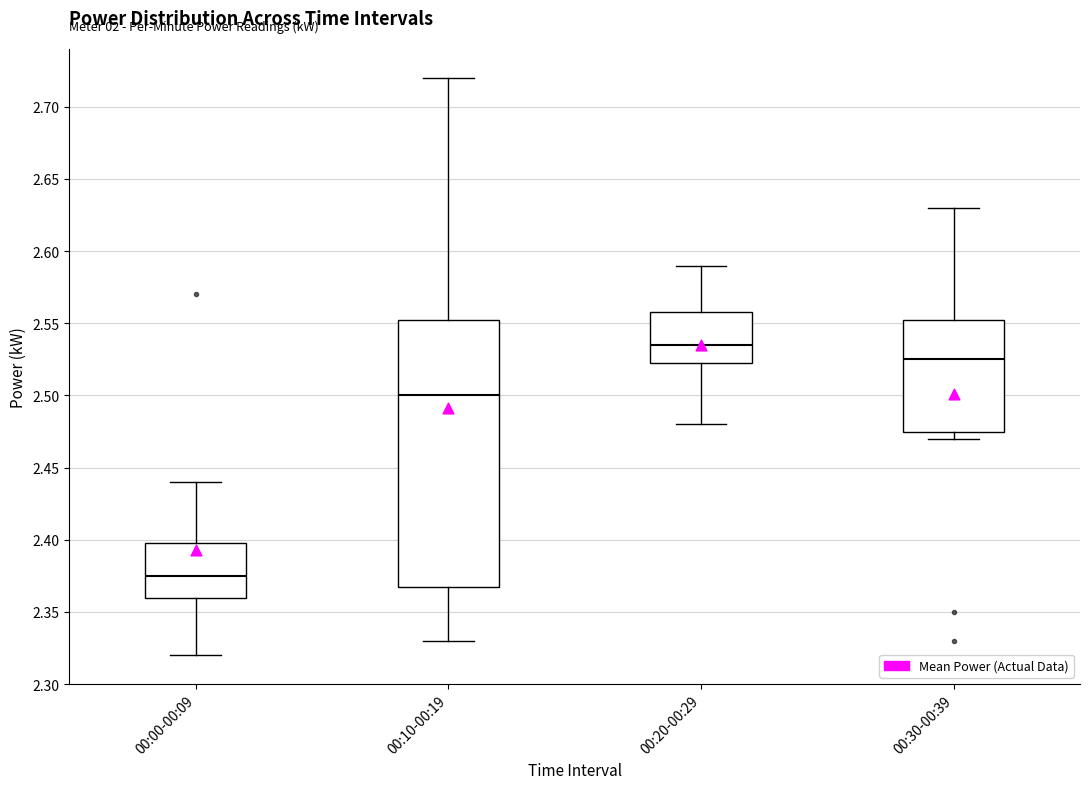

Which box is the tallest, from its lower edge to its upper edge?

00:10-00:19